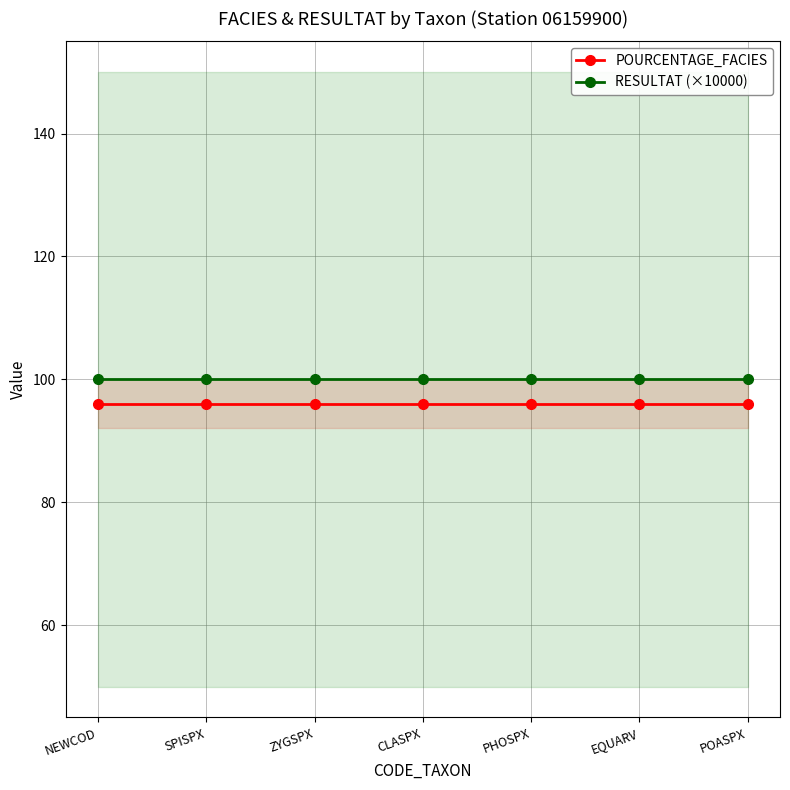

What is the label of the 5th point from the left?

PHOSPX